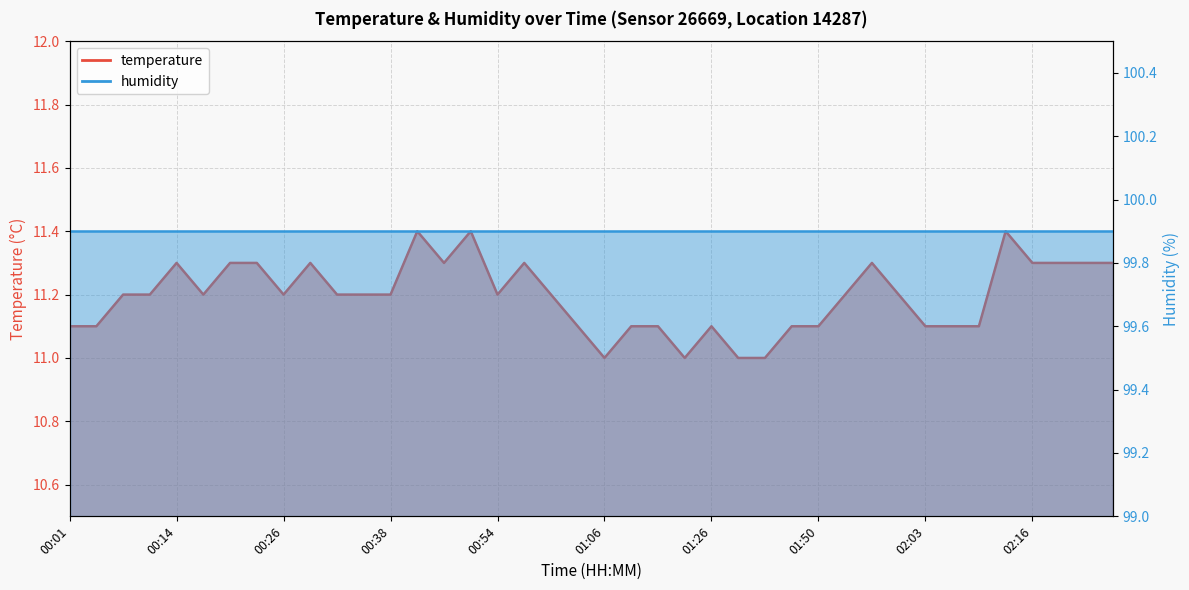

Count the values in the range 11 to 12.

40